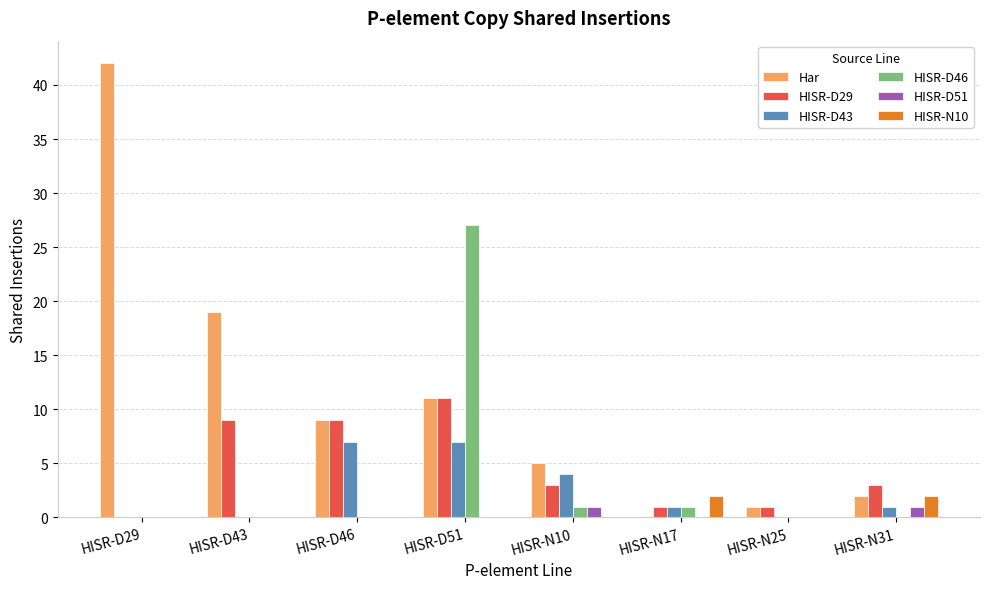

Count the number of data series in this chart.

6